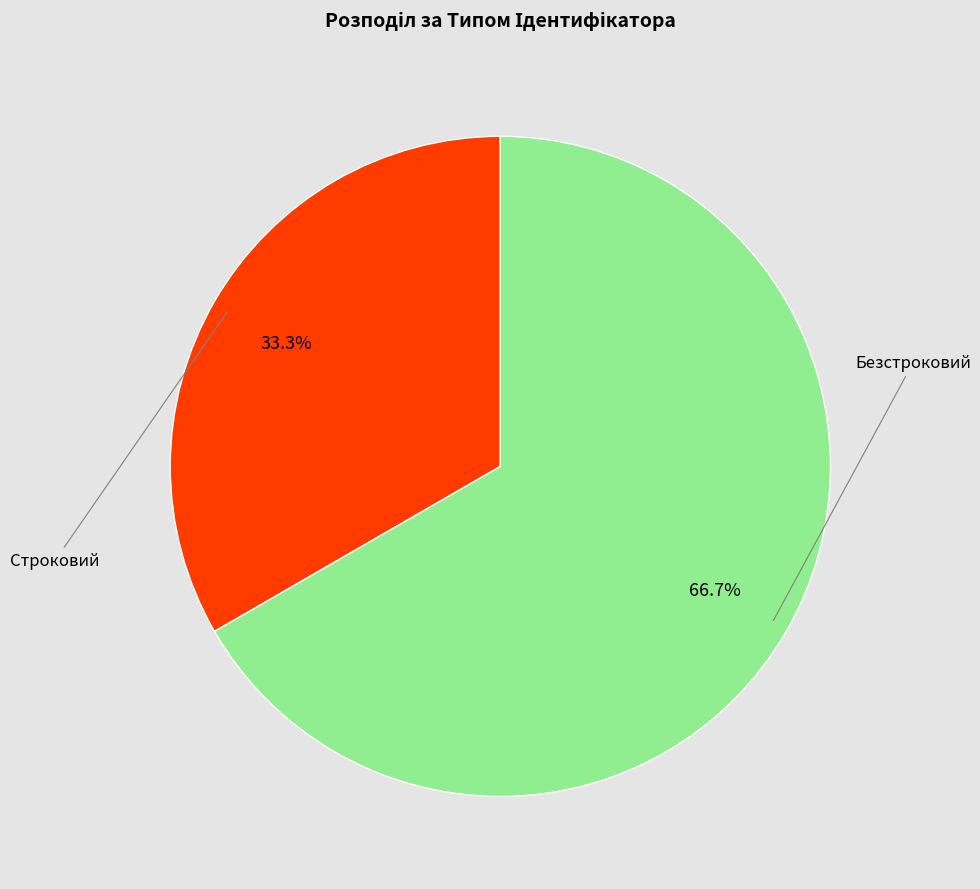

Which slice is the smallest?

Строковий